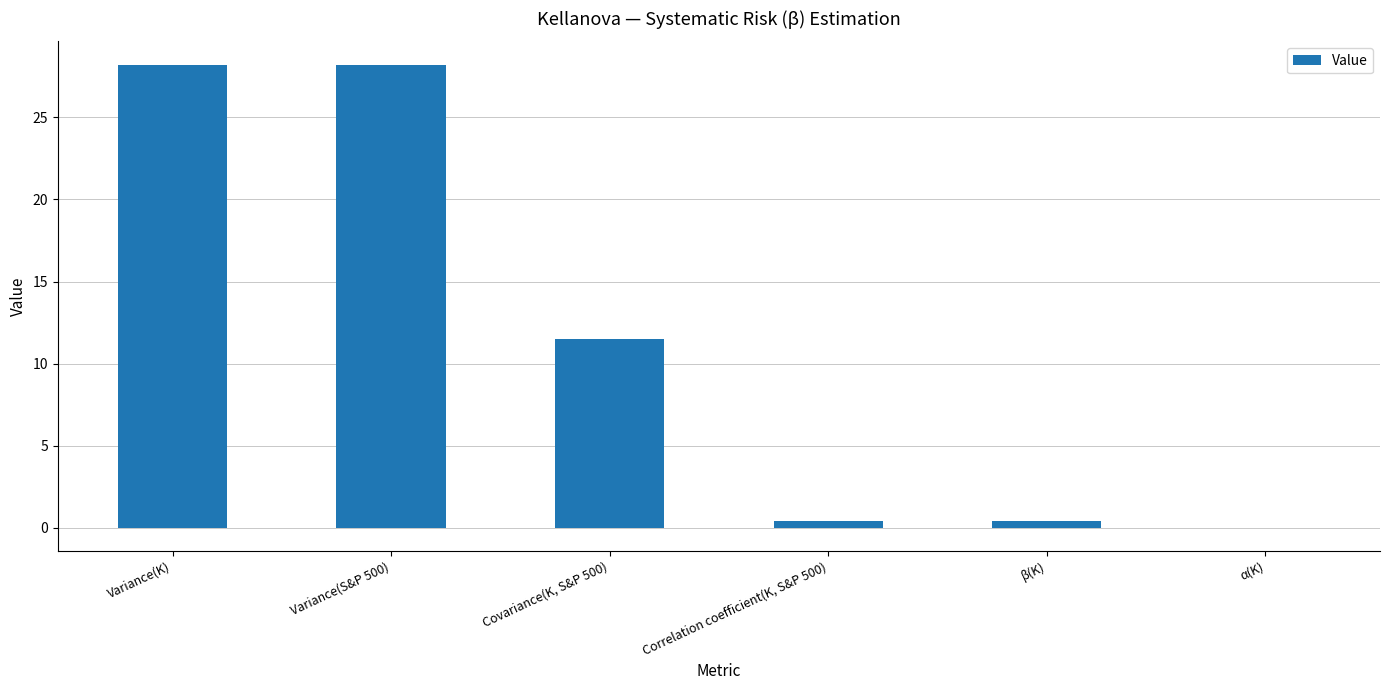

At which label does the data first exceed 11?

Variance(K)